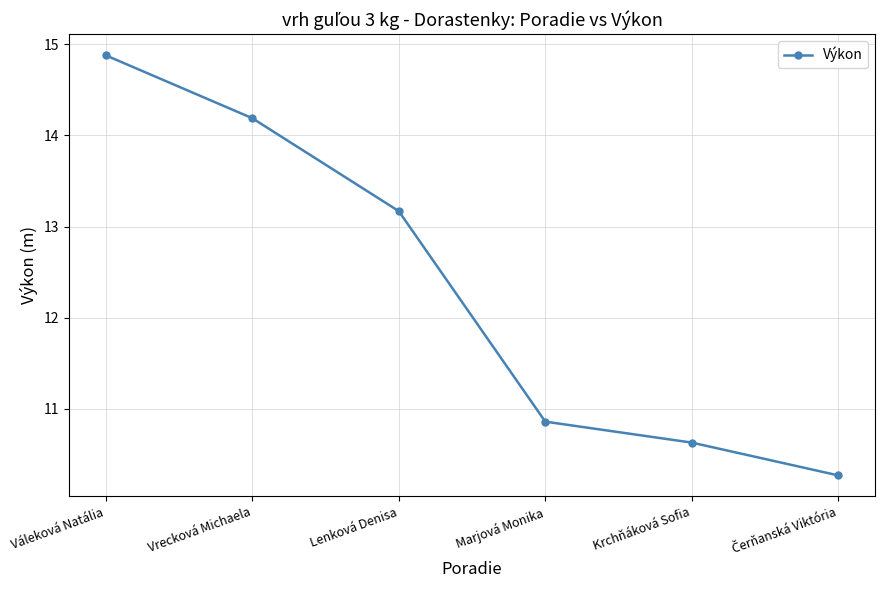

What position from the left is Vrecková Michaela?

2